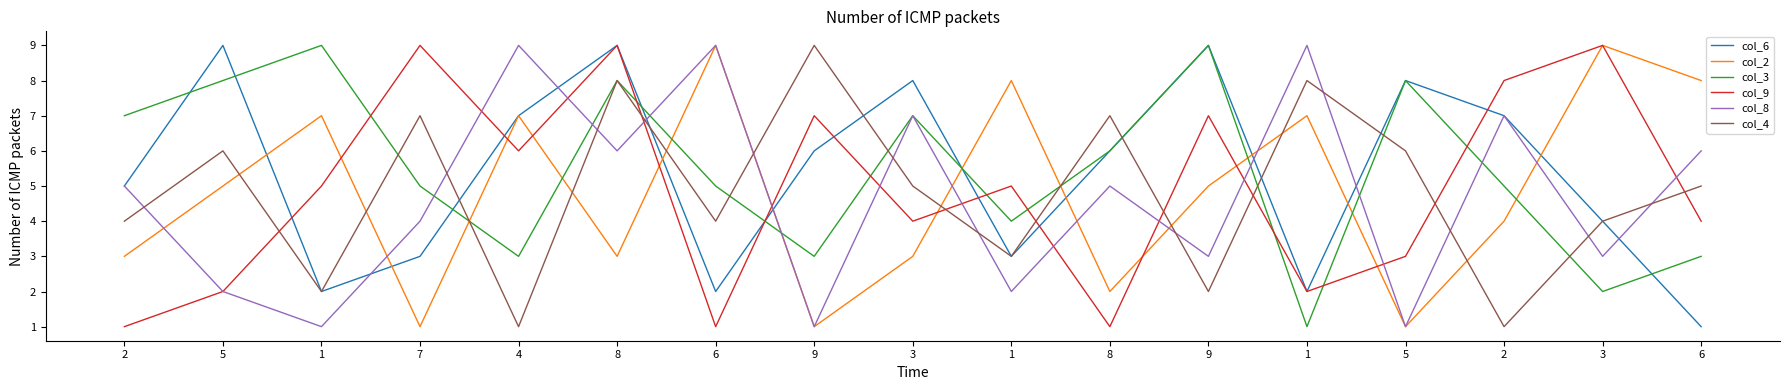

List the series in order of their peak value, highest first.

col_6, col_2, col_3, col_9, col_8, col_4